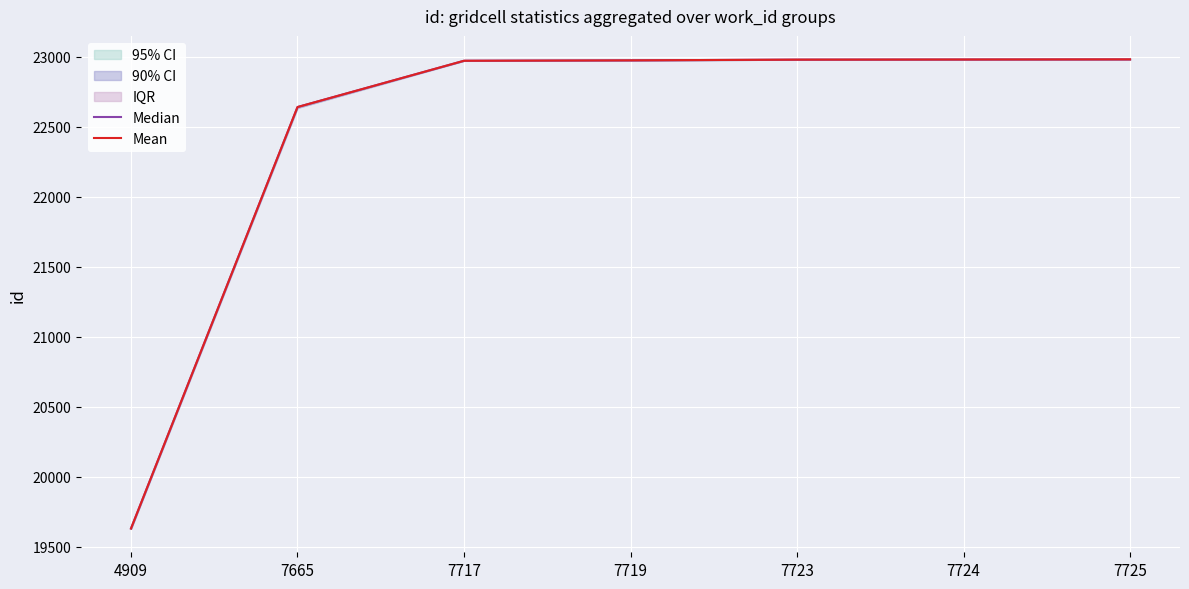

True or false: Mean has a value of 41128 at 7724.

False